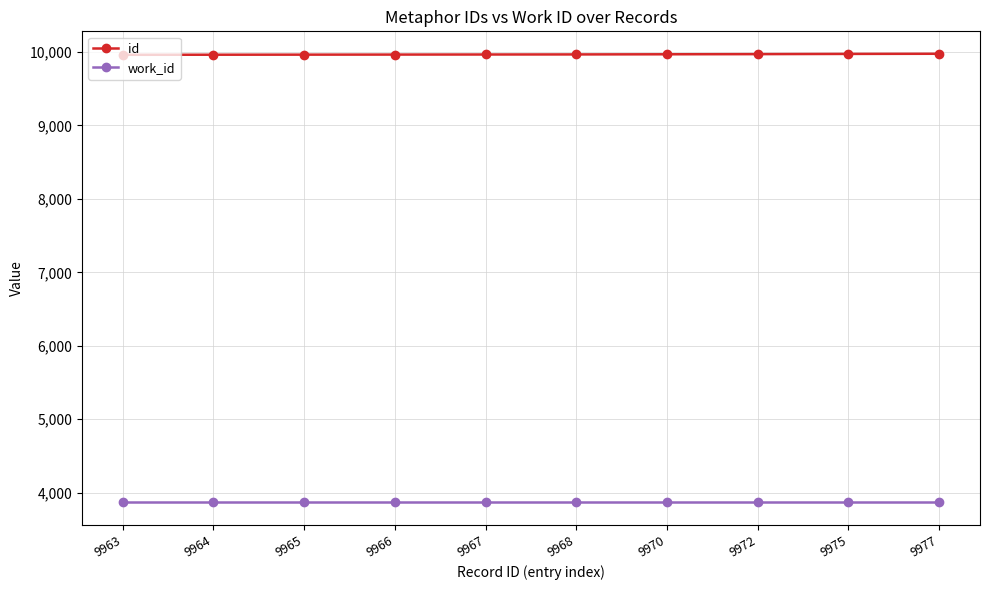

What is the value of the work_id point at the 4th from the left?

3866